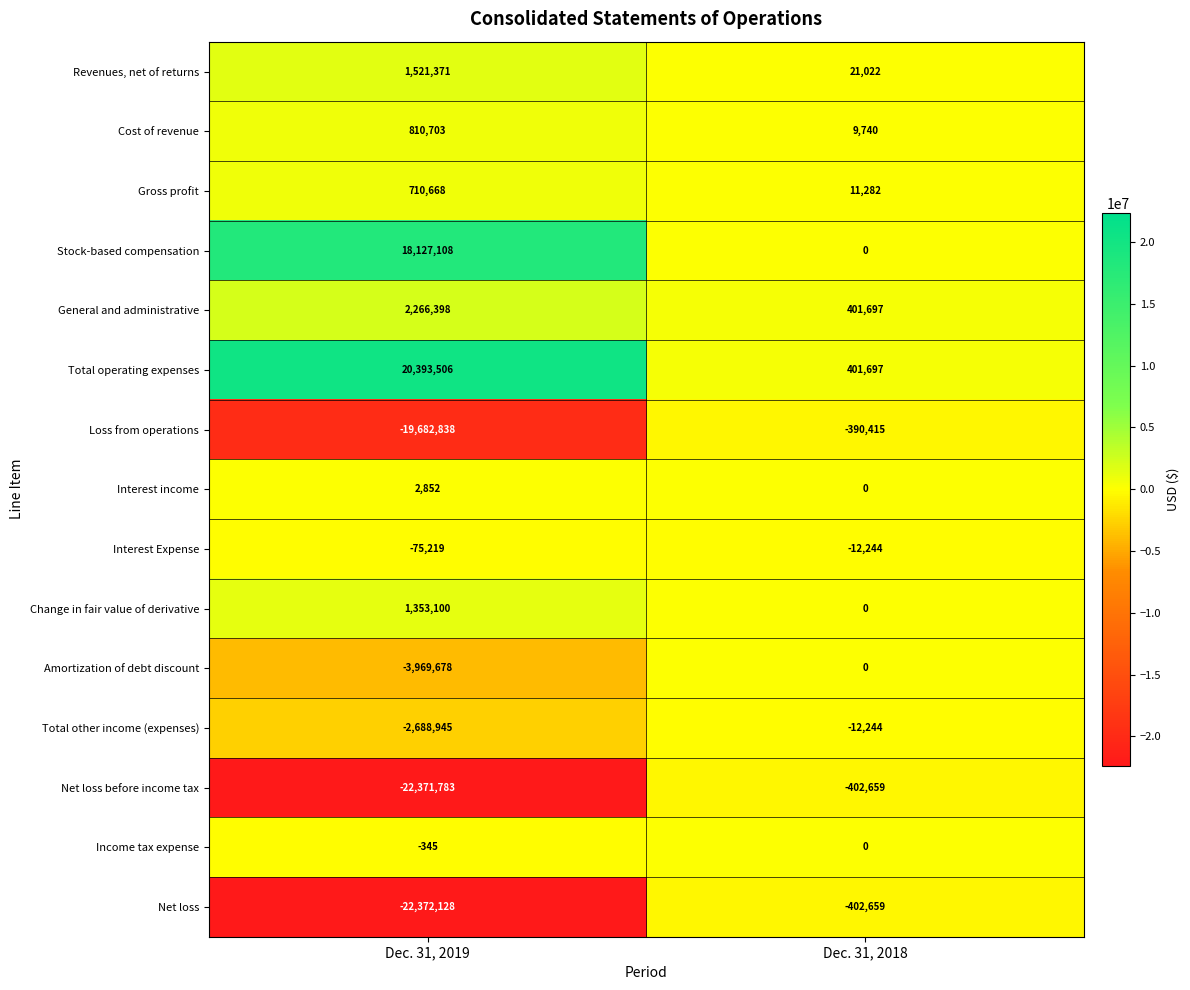

Rank the categories by Net loss before income tax value from highest to lowest.

Dec. 31, 2018, Dec. 31, 2019